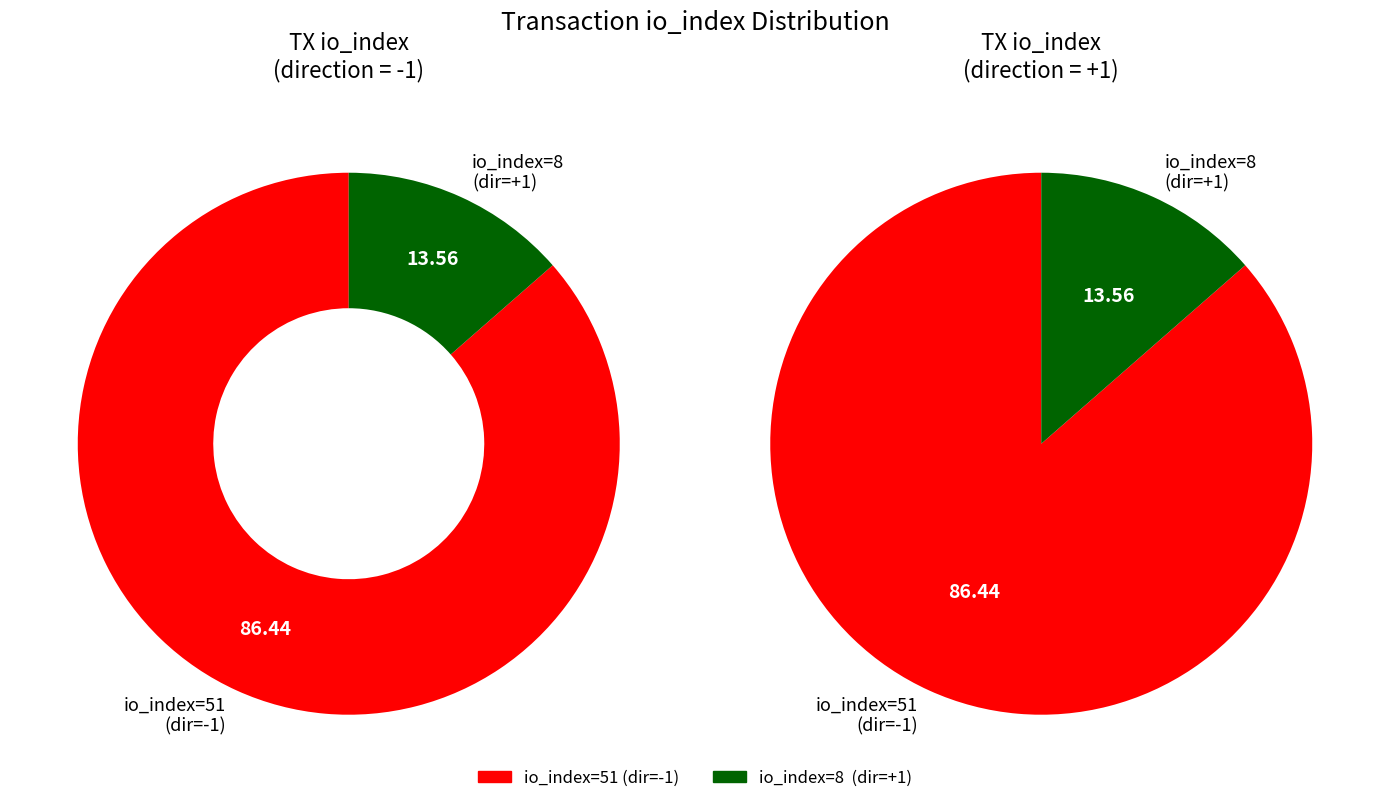

What is the largest slice in the pie chart?

io_index=51